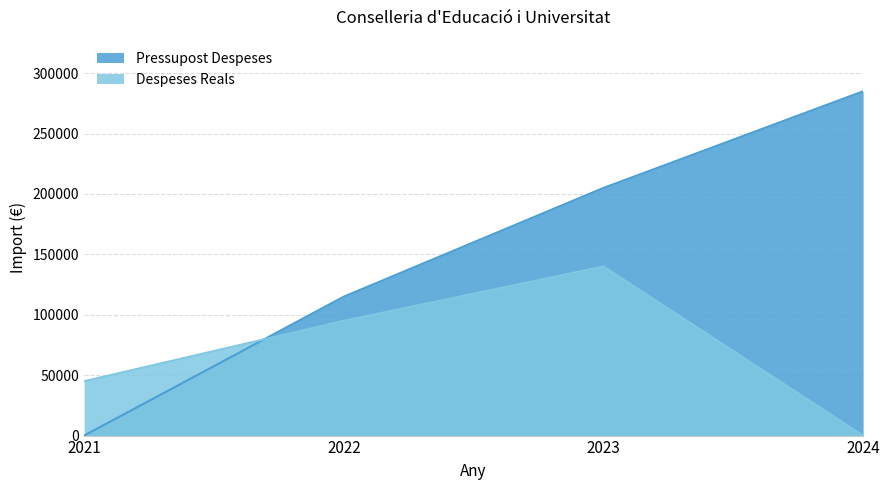

What value does the Pressupost Despeses series have at 2023?

205000